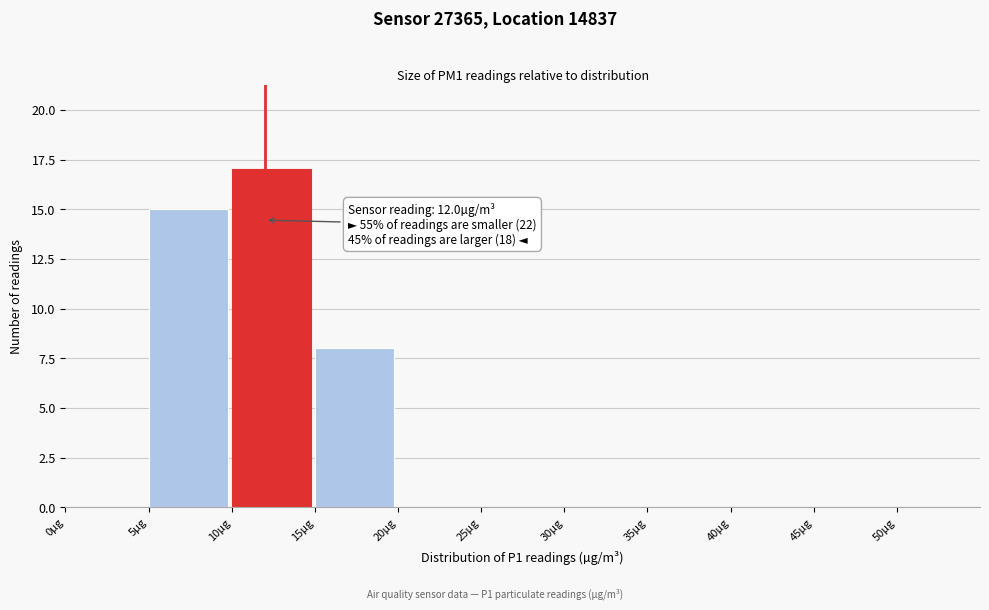

Over which range of the x-axis is the bar tallest?

10 to 15